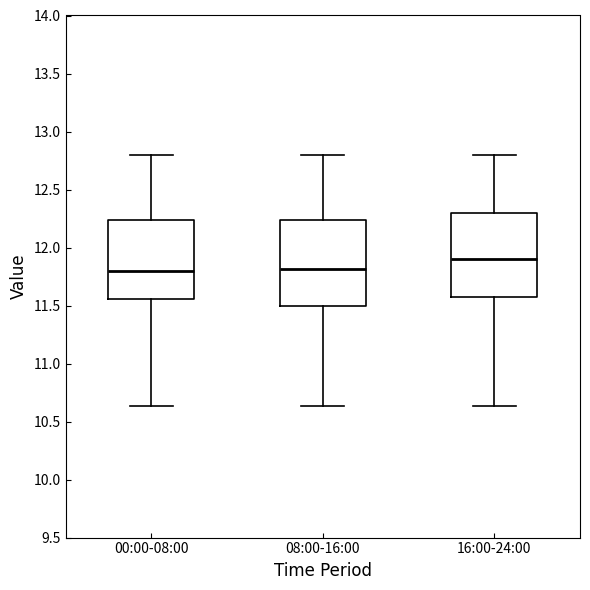

Where does the upper whisker of the box for 00:00-08:00 end on the y-axis? The values are not printed on the chart, so give them approximately, as read against the axis.

12.80